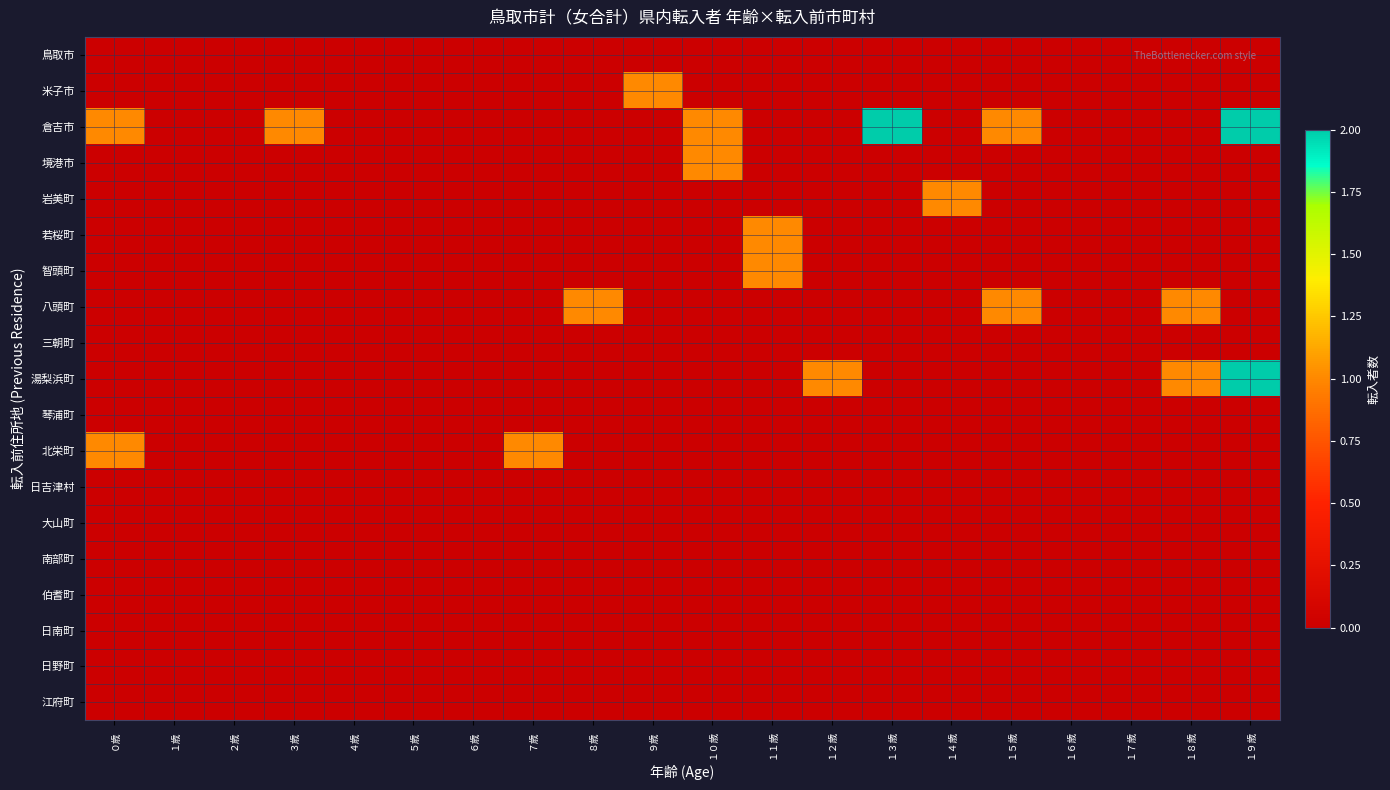

Which series has the largest total across all categories?

倉吉市